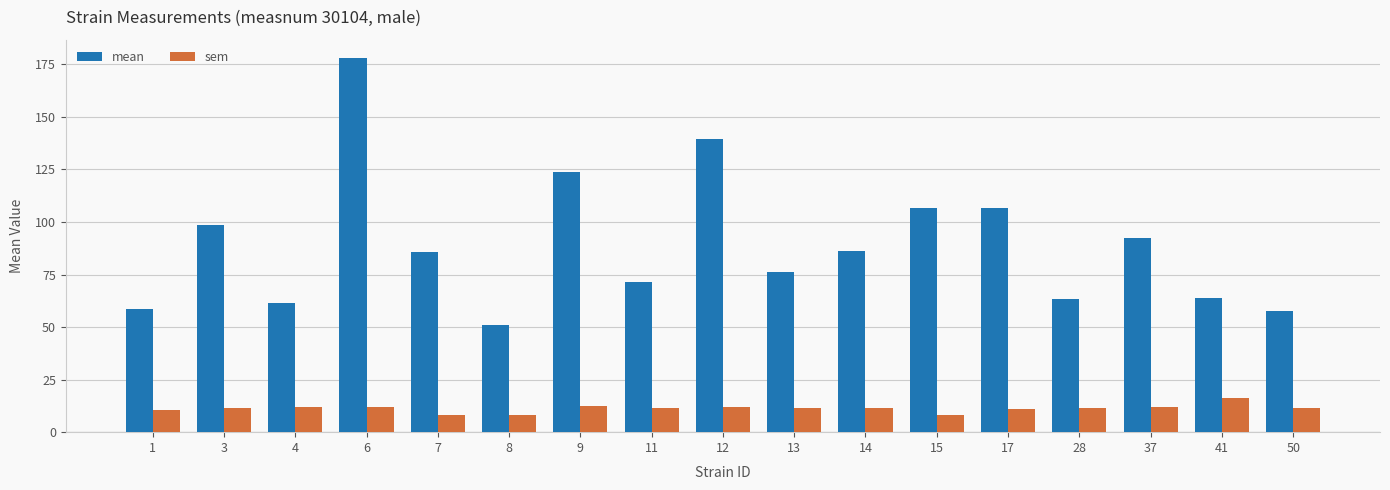

Is it true that mean equals 107.6 at 4?

False